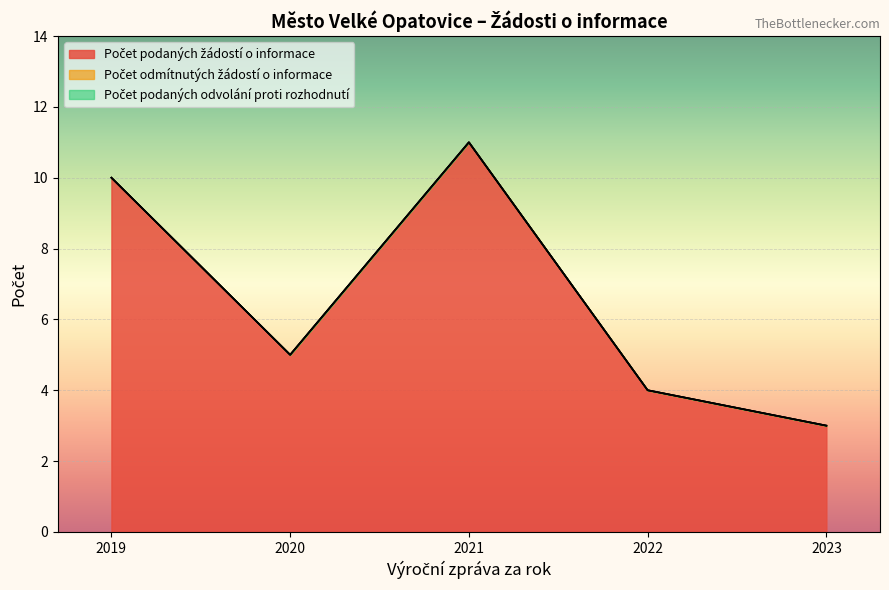

Is it true that Počet podaných žádostí o informace equals 5 at 2023?

False